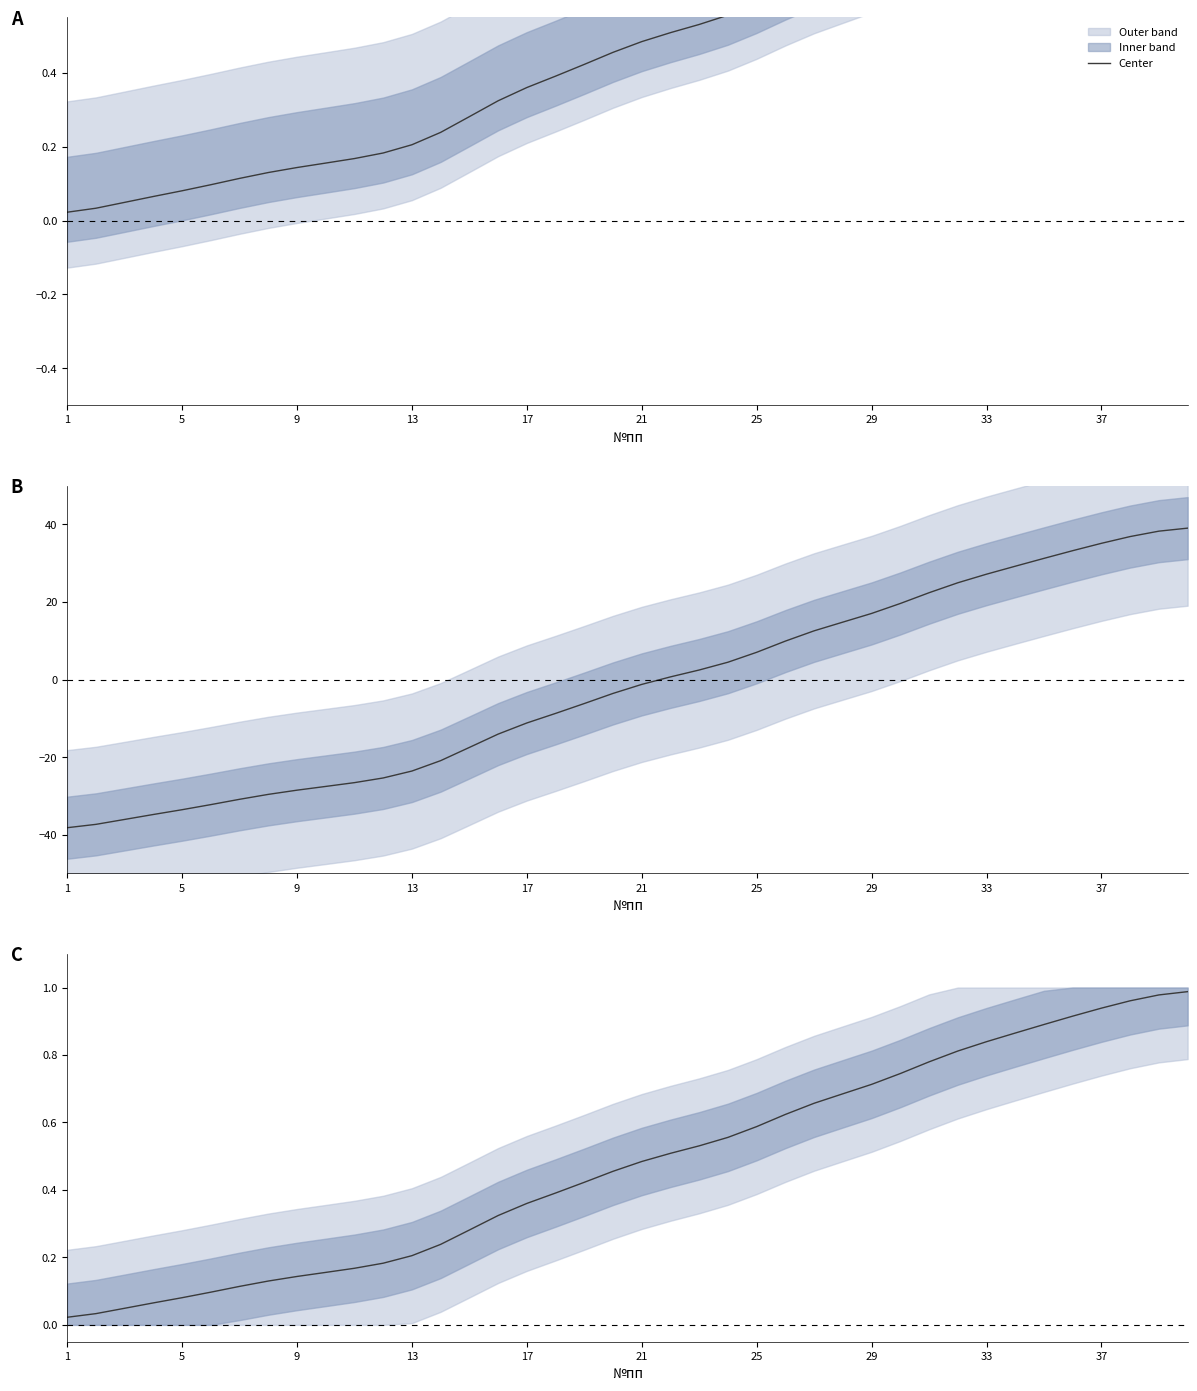

True or false: the data has more than 0 interior local peaks.

False